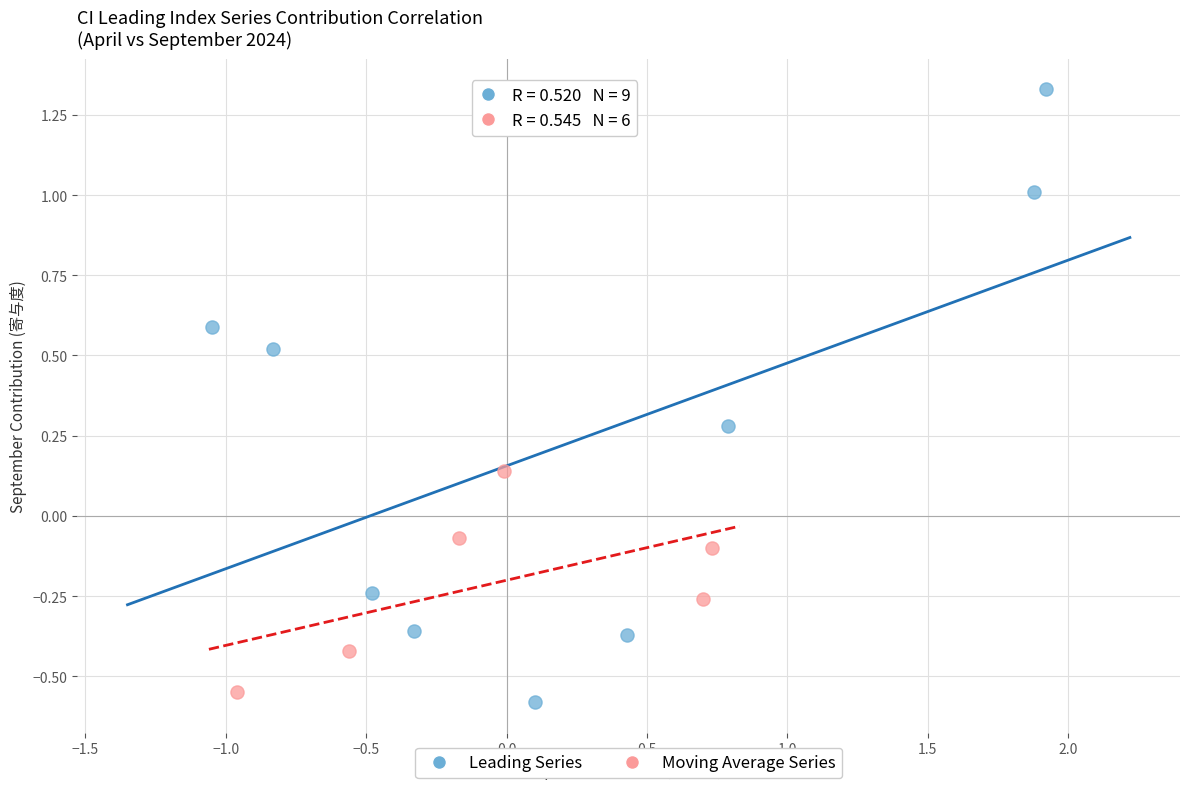

Which series has the largest Y range (max minus min)?

Leading Series